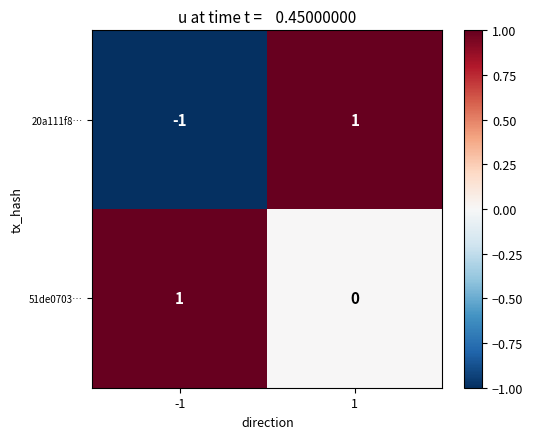

Between -1 and 1, which series saw the biggest shift?

20a111f8…